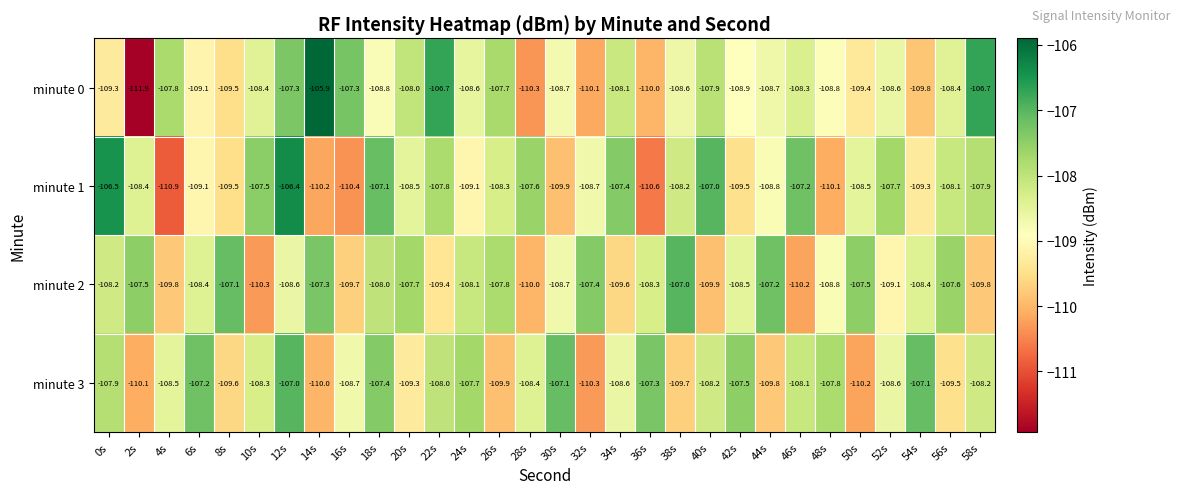

What is the difference between the highest and lowest values at 58s?

3.1